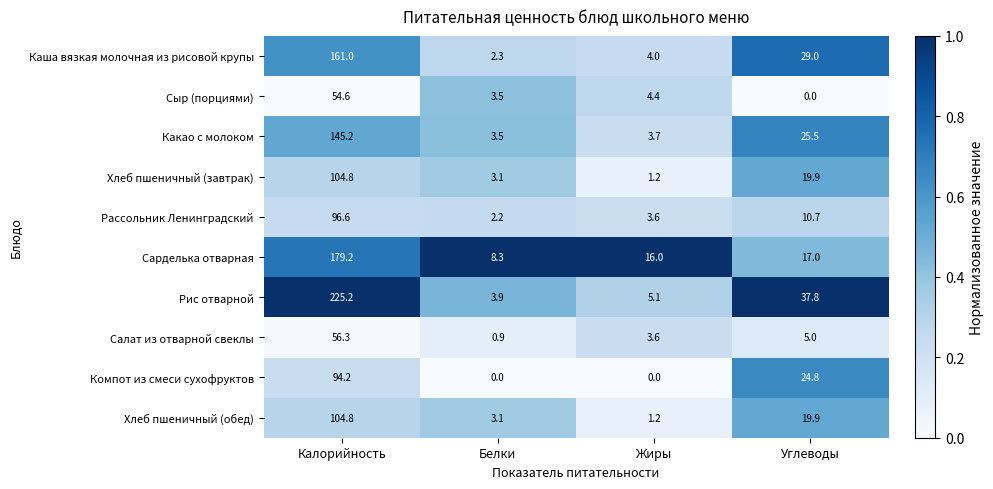

Which series has the largest total across all categories?

Рис отварной